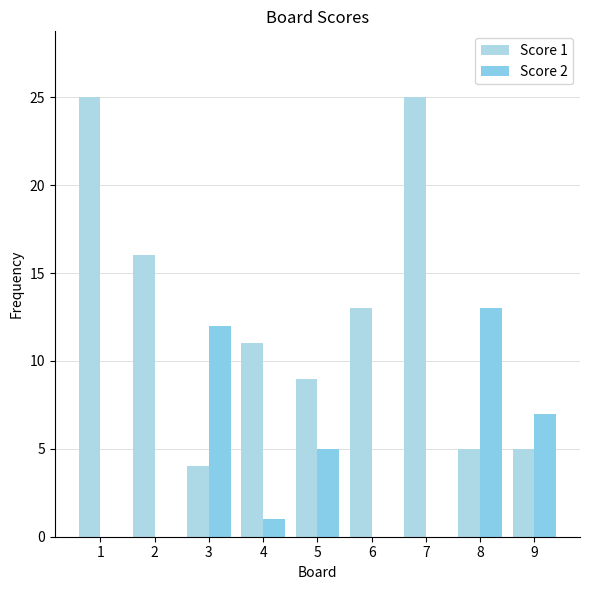

What value does the Score 2 series have at 9, to the nearest 5?

5